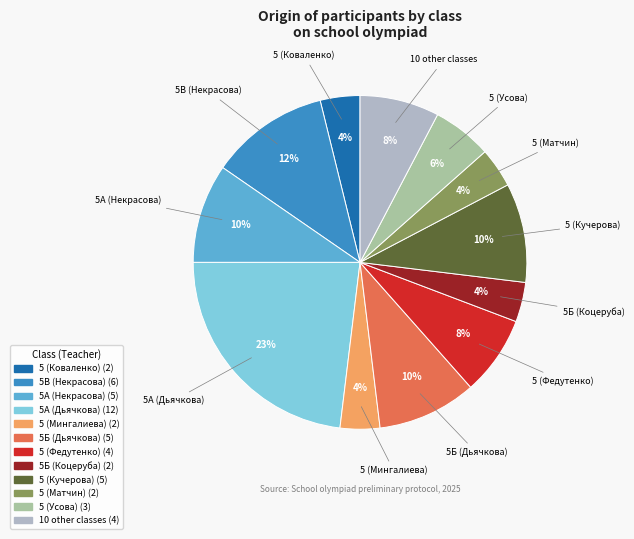

To the nearest percent, what is the average slice percentage?

8%